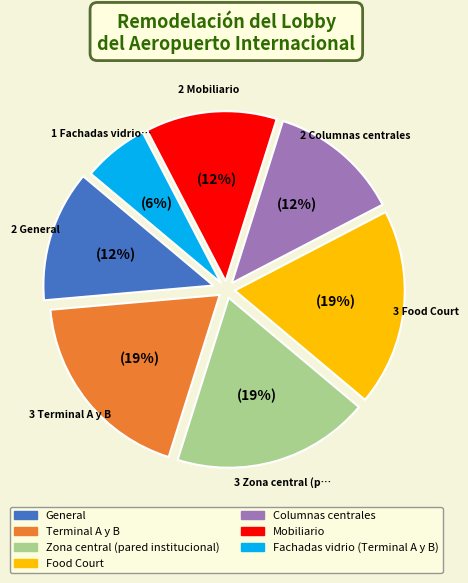

Approximately how many times larger is the value at Fachadas vidrio (Terminal A y B) compared to Zona central (pared institucional)?

0.3